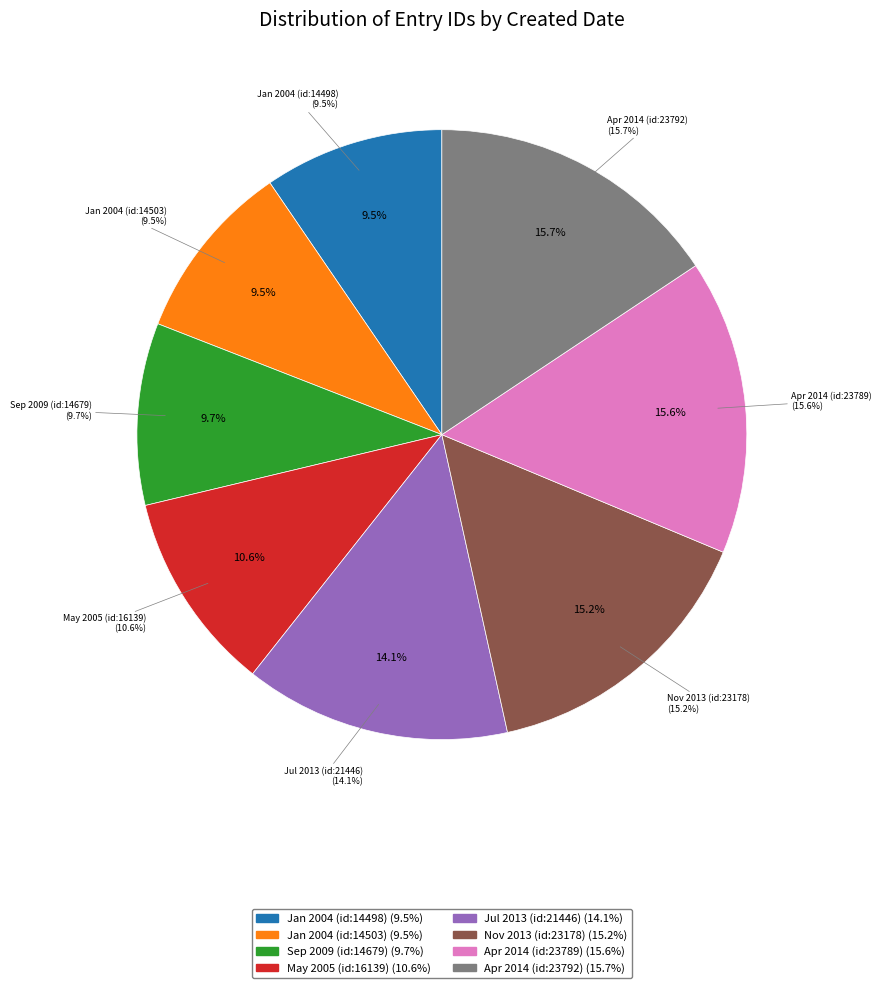

Count the number of slices in the pie.

8